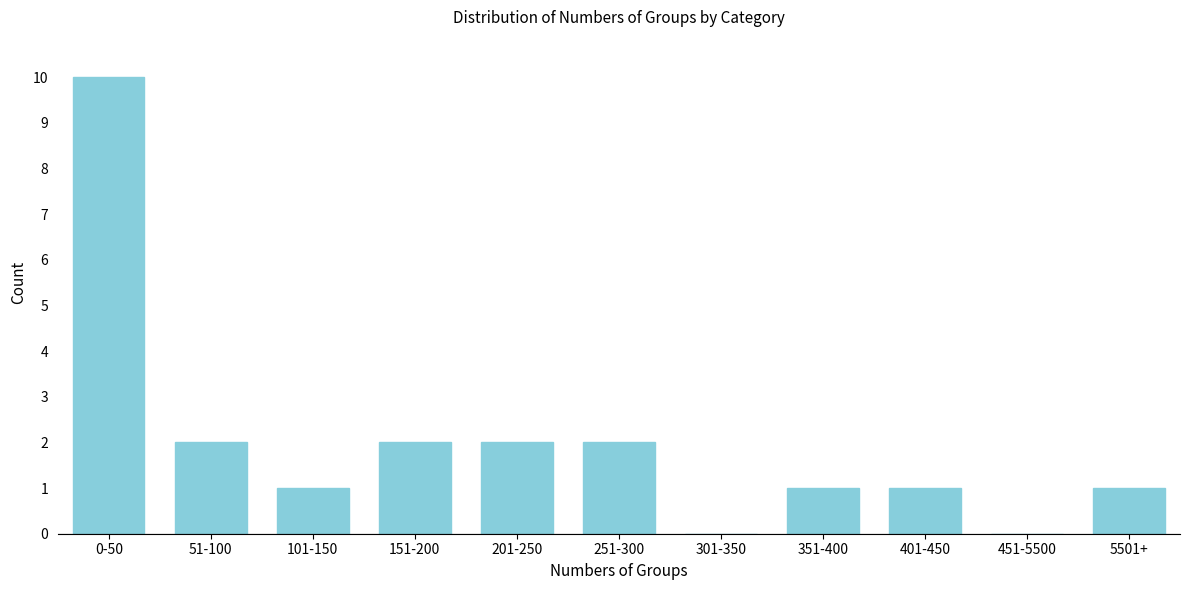

Reading left to right, transcribe all the data shown in this chart.

0-50=10	51-100=2	101-150=1	151-200=2	201-250=2	251-300=2	301-350=0	351-400=1	401-450=1	451-5500=0	5501+=1